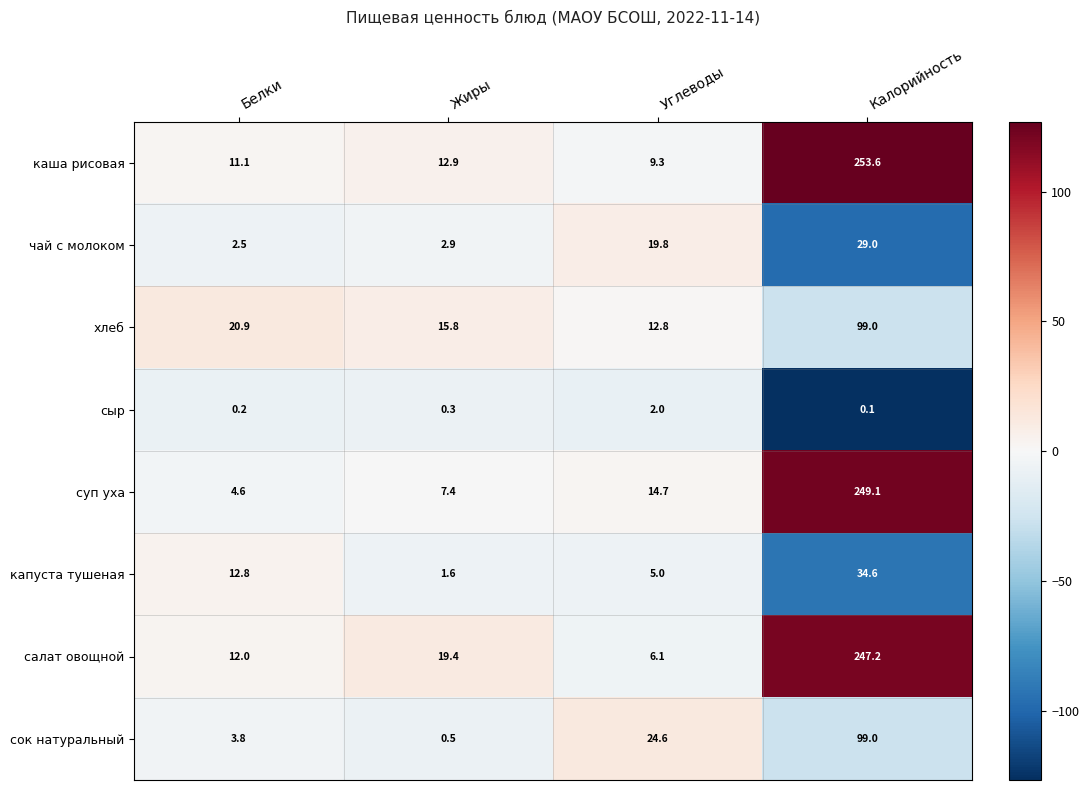

What is the maximum value for хлеб?

99.0